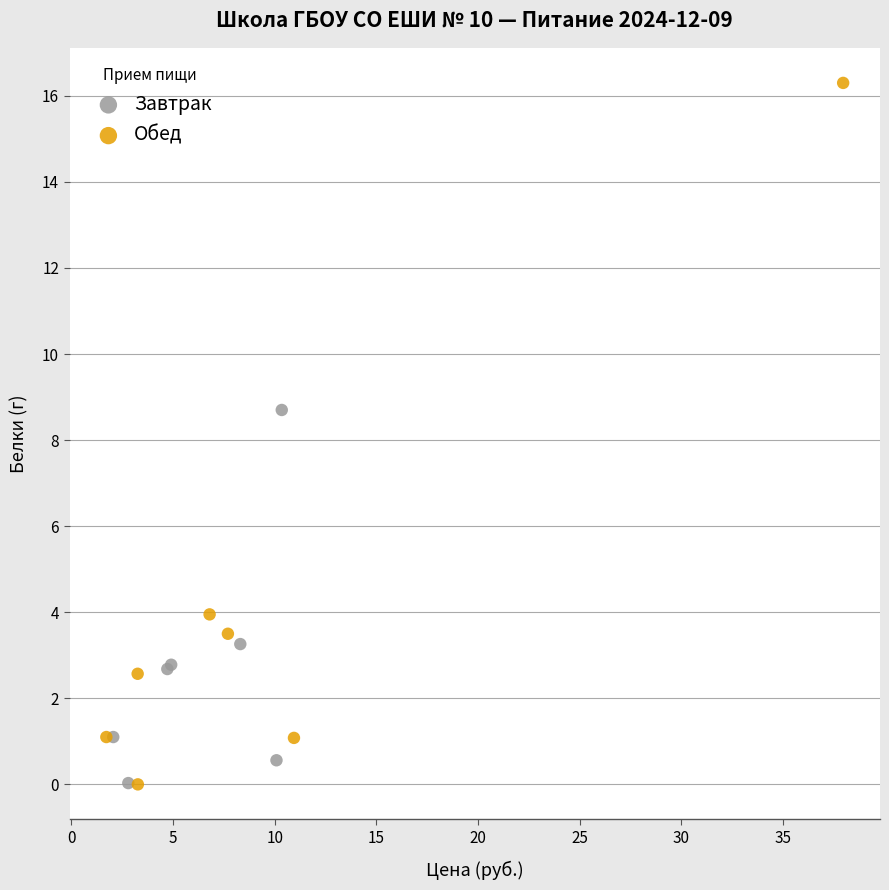

Which series has the widest spread of Y values?

Обед